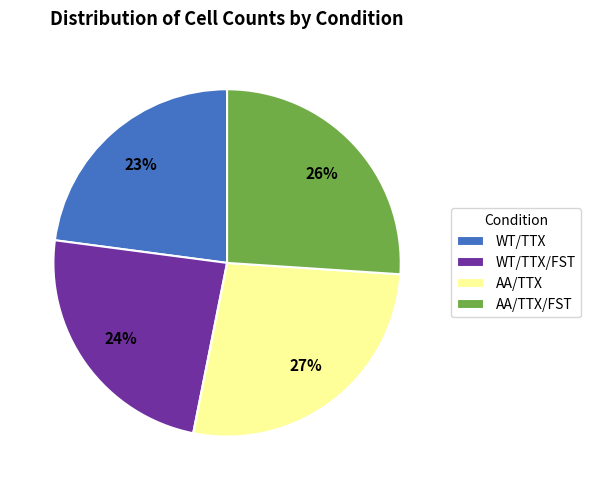

Does WT/TTX/FST represent more than half of the total?

No